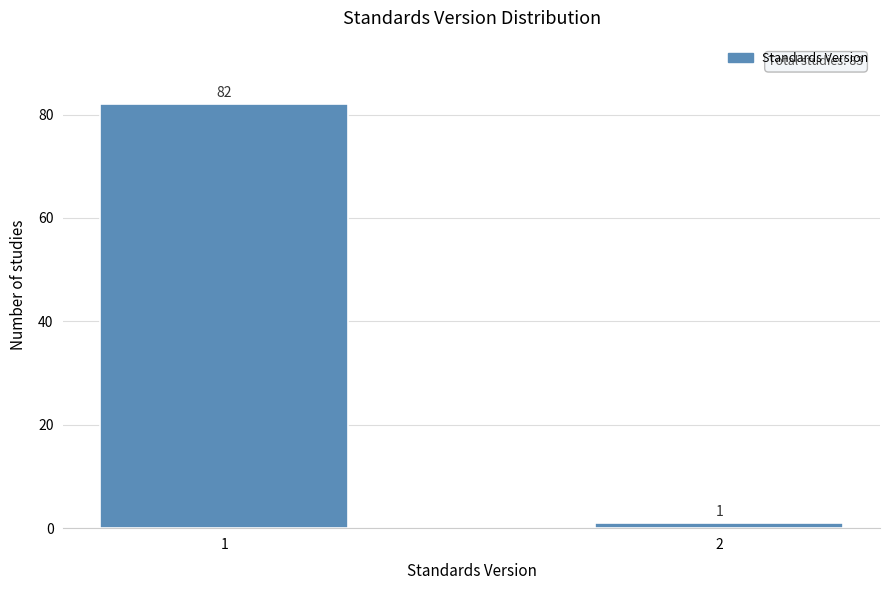

Reading left to right, list all the values displayed in this chart.

1=82	2=1